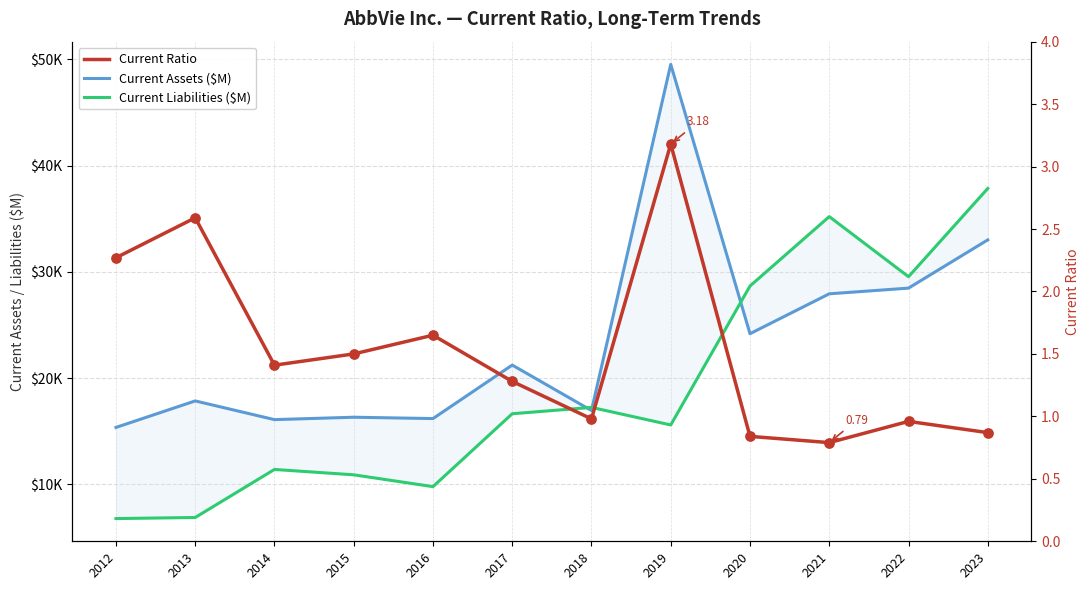

Which series contains the lowest Y value?

Current Ratio